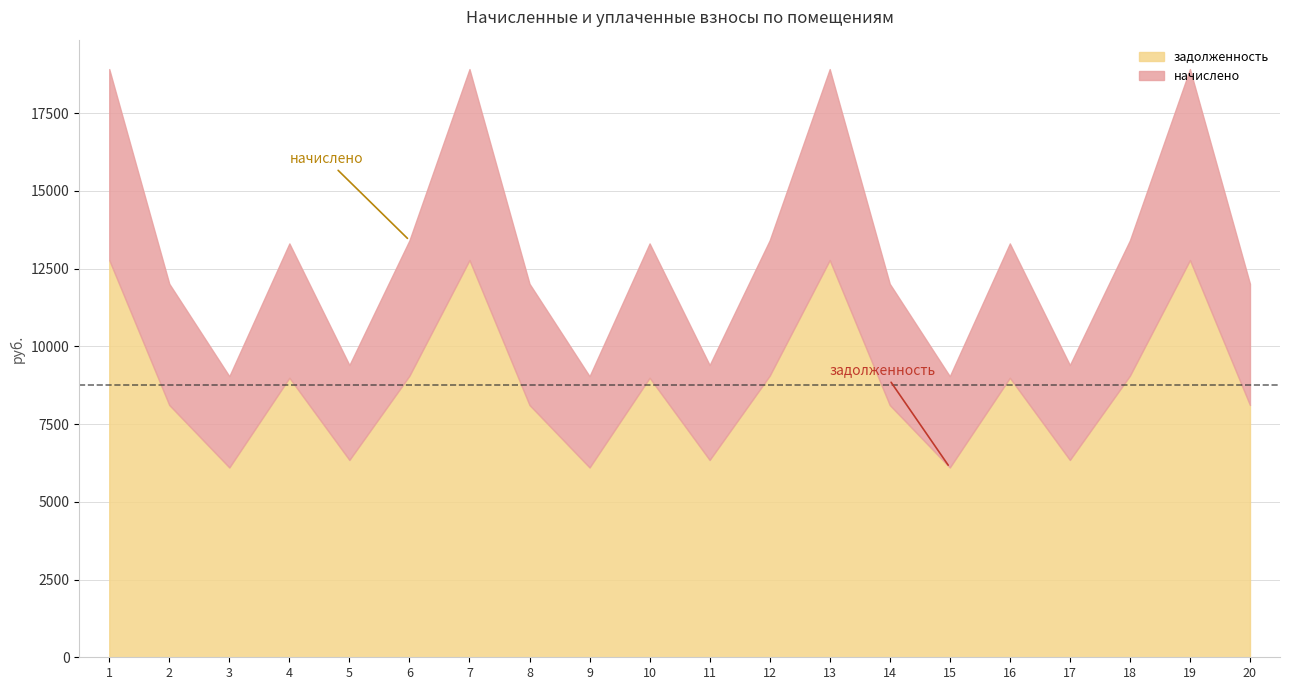

Count the number of categories in the chart.

20